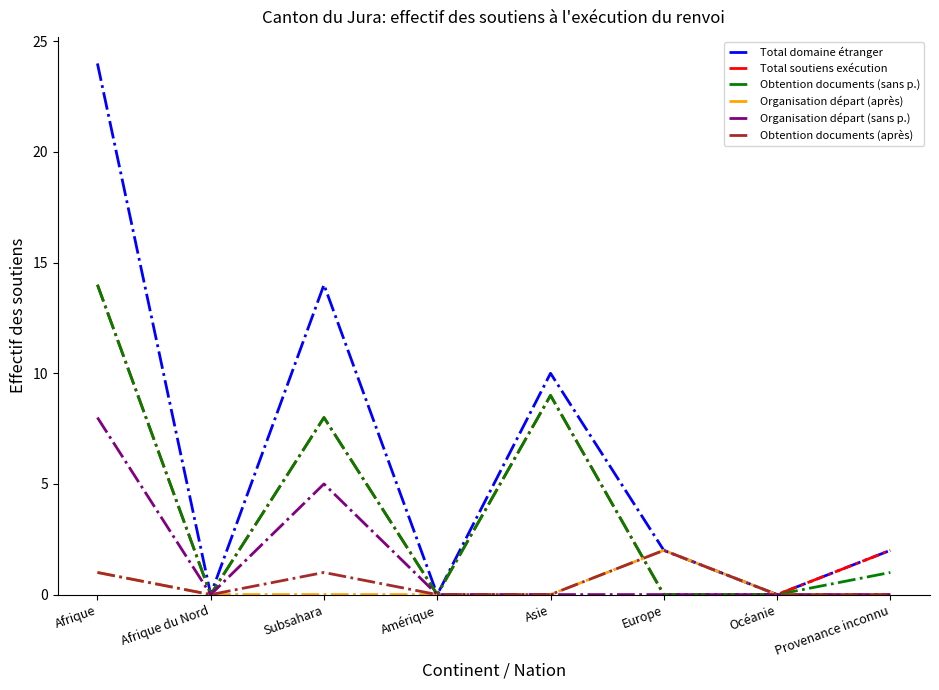

In Organisation départ (après), how many points are higher than both neighbors (excluding endpoints)?

1